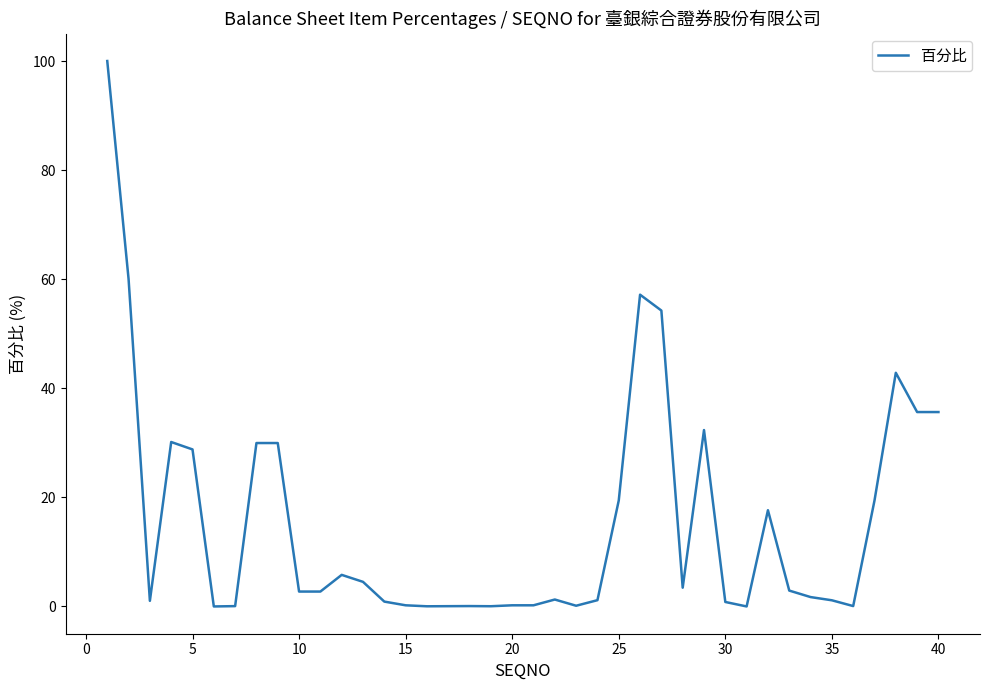

What is the greatest value displayed?

100.0